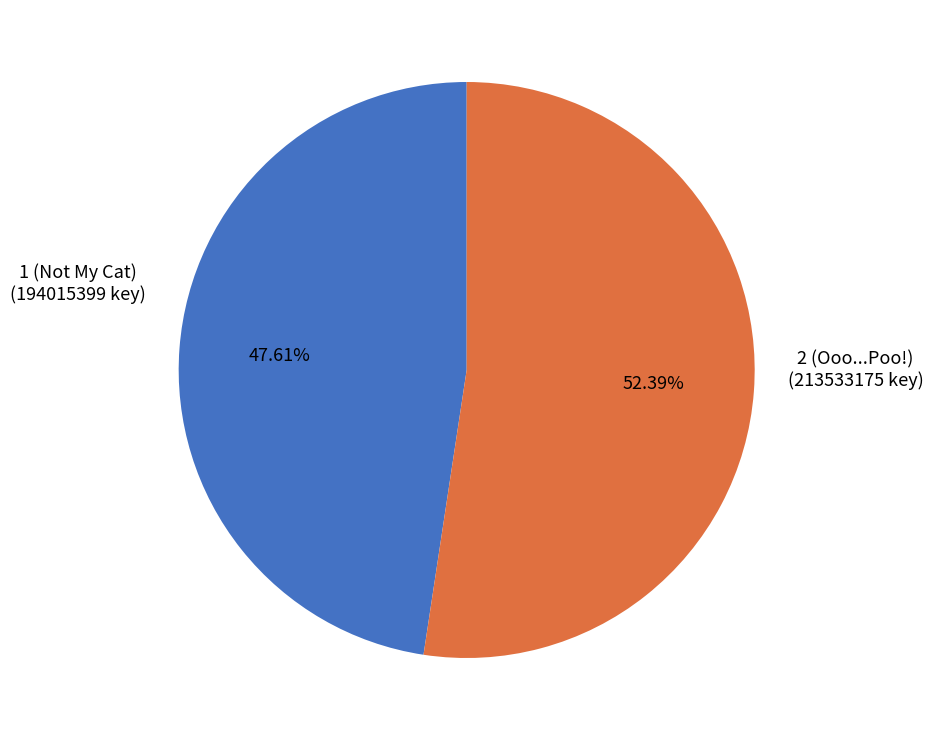

Is there a majority slice in this chart?

Yes